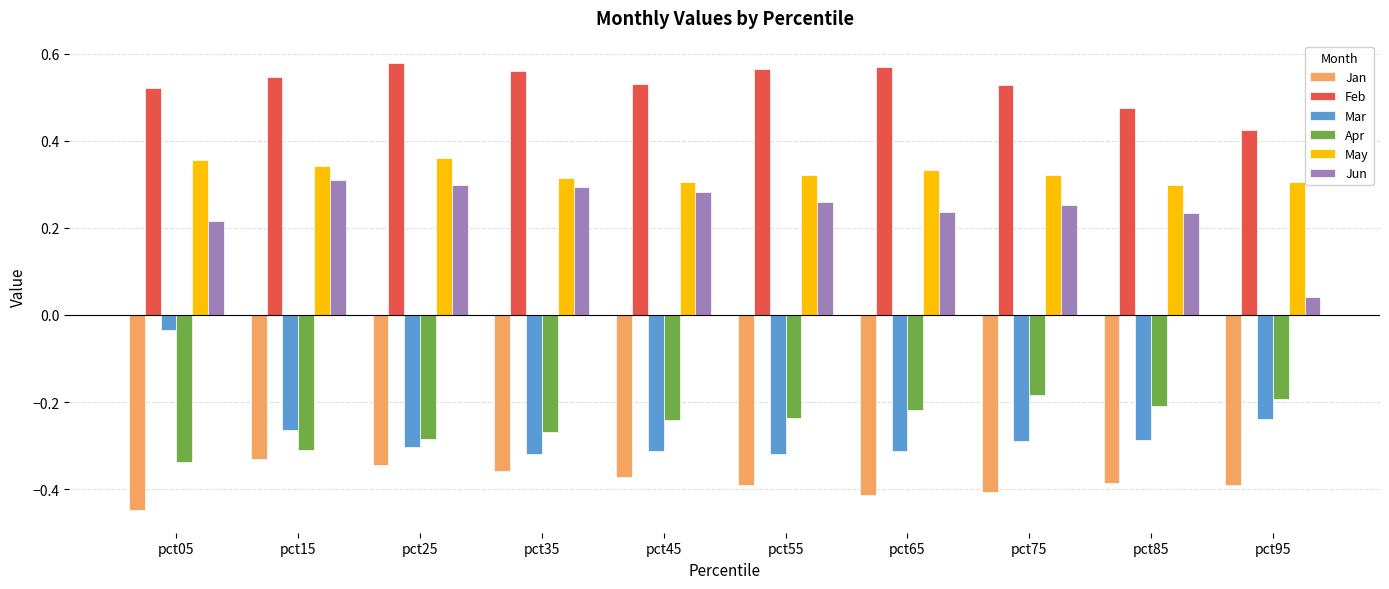

Are the bars horizontal?

No